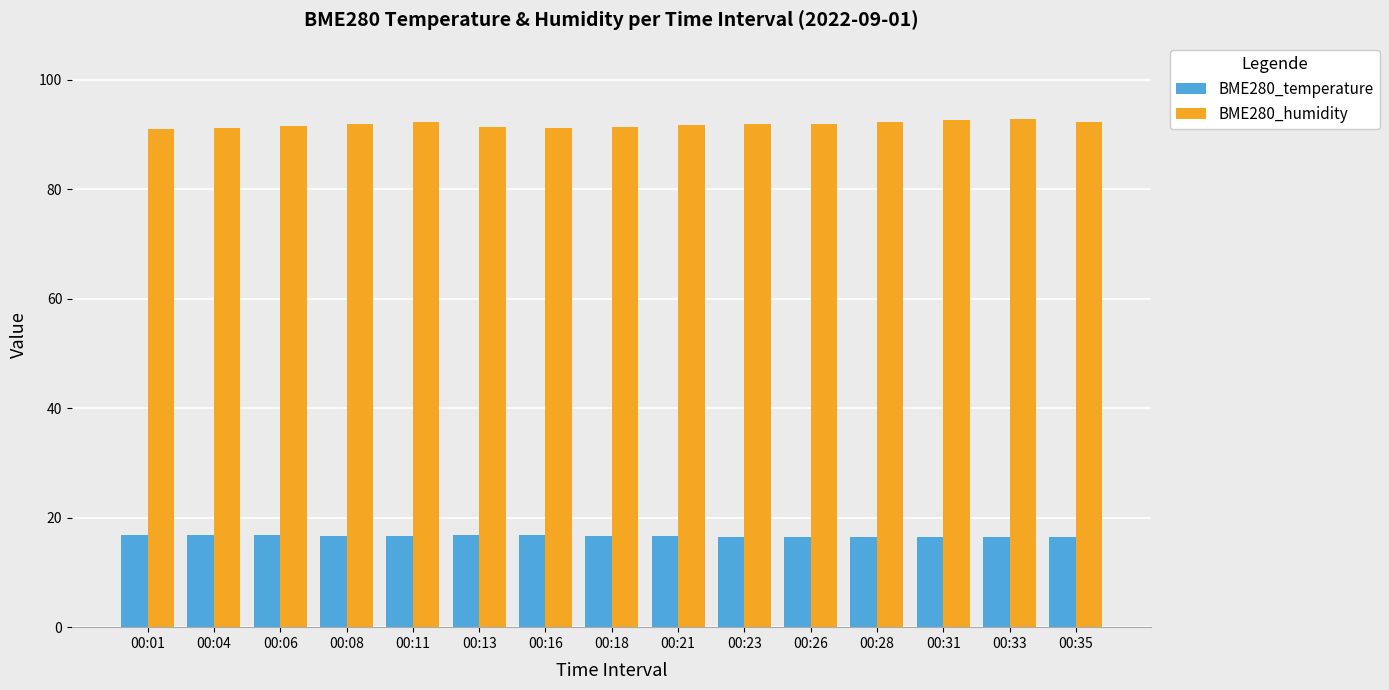

Rank the series at 00:33 from highest to lowest value.

BME280_humidity, BME280_temperature